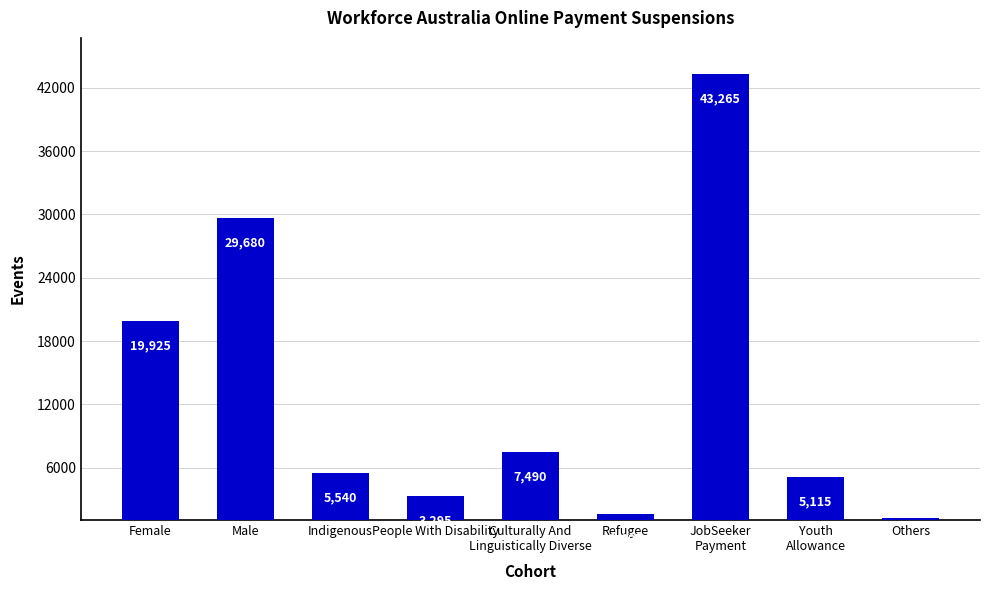

What is the difference between the maximum and minimum values?

42025